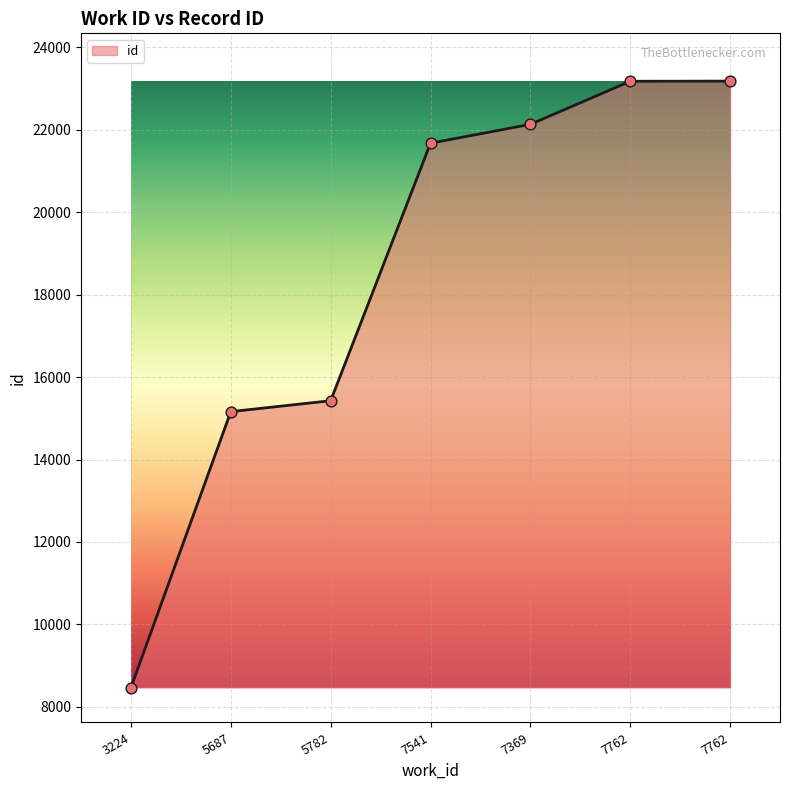

Which has a higher value, 7762 or 3224?

7762